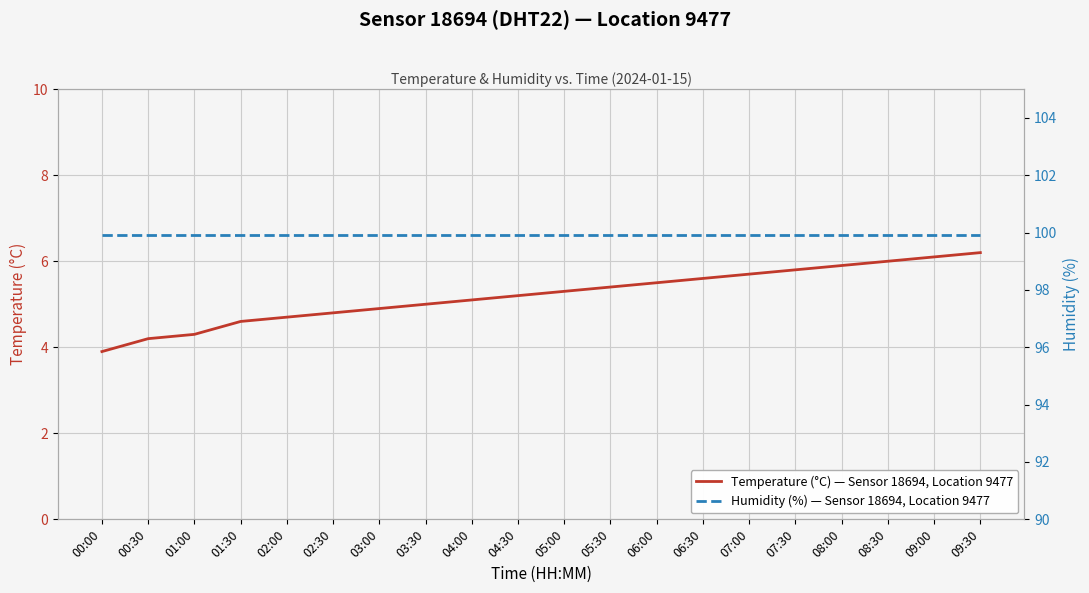

True or false: Humidity (%) — Sensor 18694, Location 9477 has more than 2 points higher than both neighbors.

False